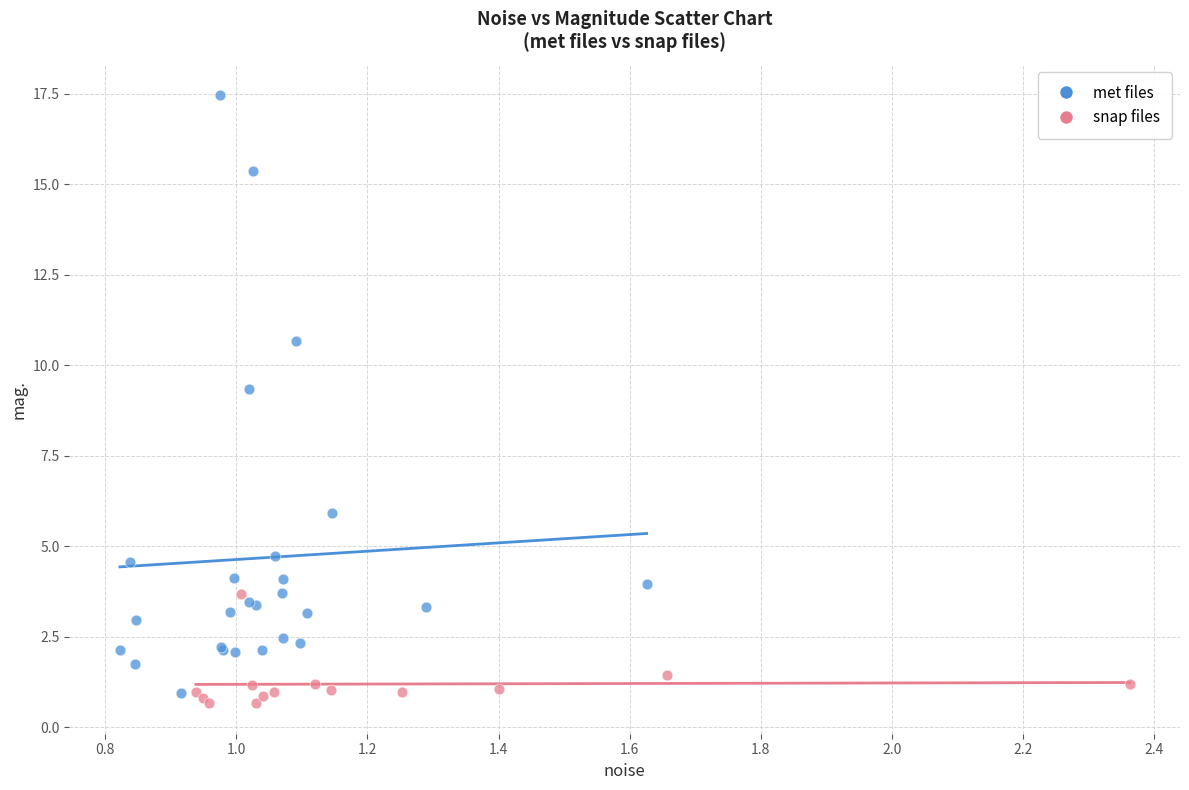

Which series has the largest Y range (max minus min)?

met files